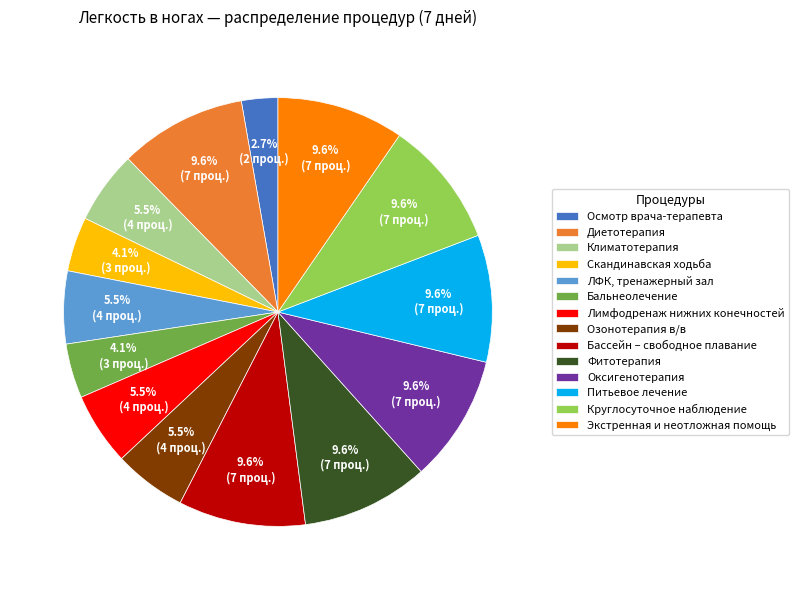

What percentage do Скандинавская ходьба and Бальнеолечение together represent?

8.2%